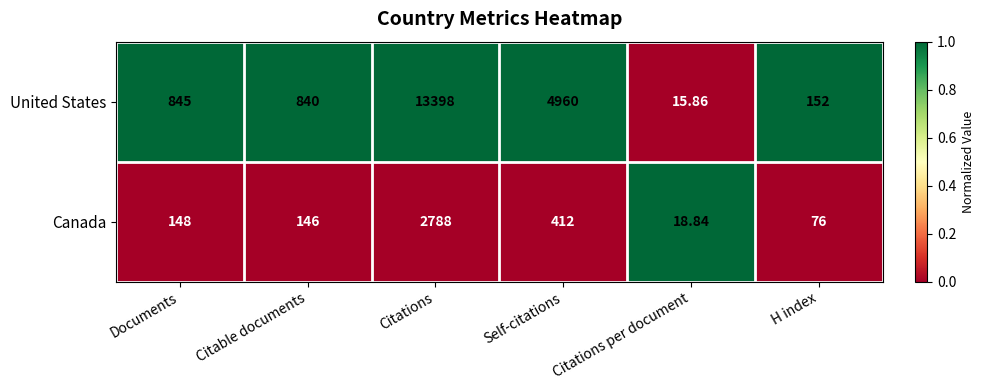

What is the total value across all series at Citations?

16186.0